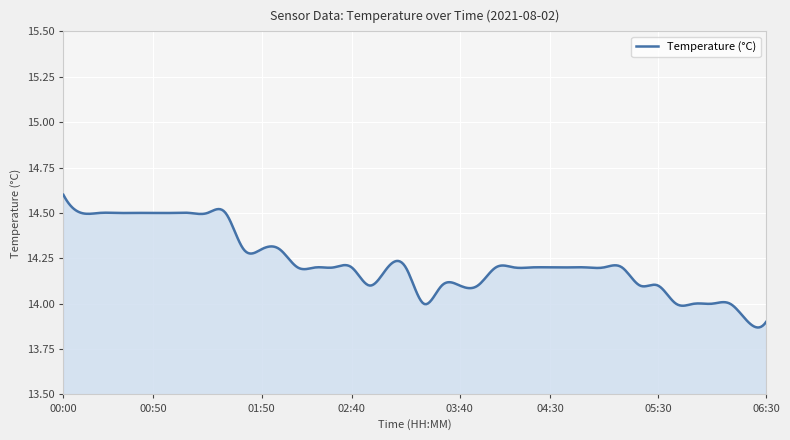

What is the difference between the maximum and minimum values?

0.7